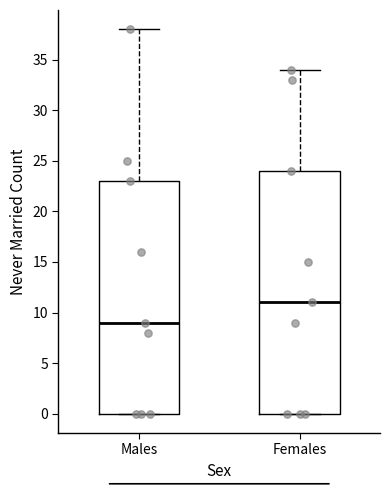

Which box is the tallest, from its lower edge to its upper edge?

Females